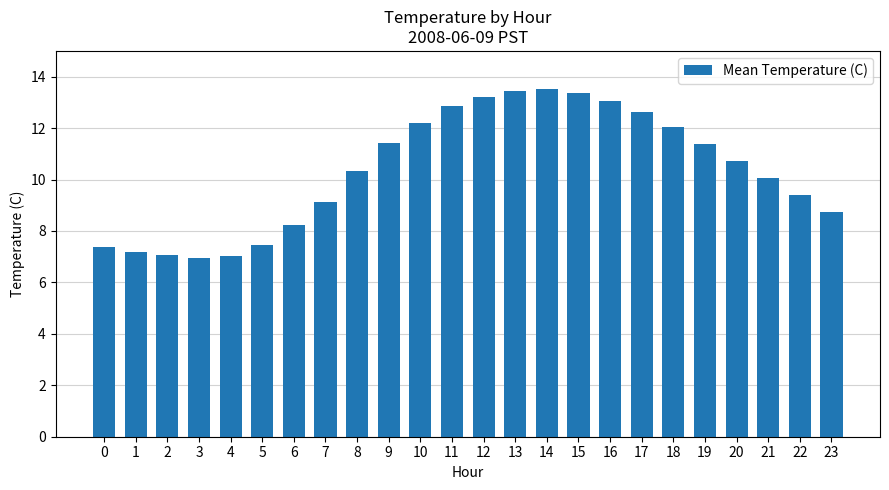

How many bars are there in total?

24